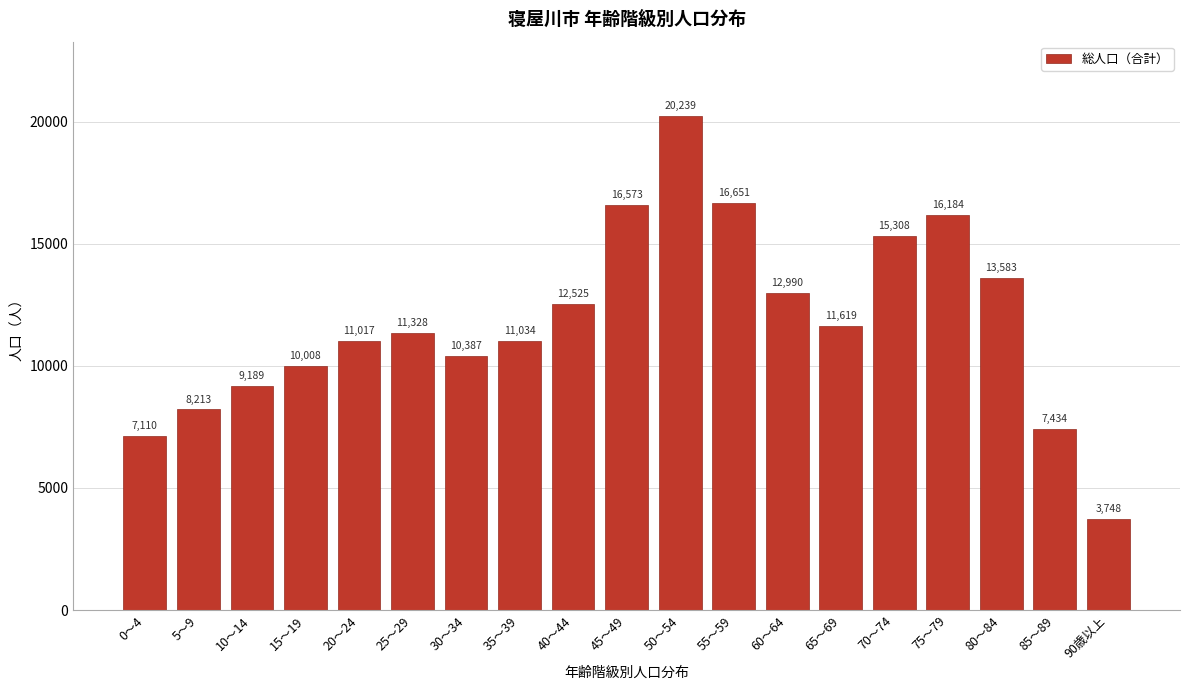

Reading right to left, what are all the values shown in this chart?

90歳以上=3748	85～89=7434	80～84=13583	75～79=16184	70～74=15308	65～69=11619	60～64=12990	55～59=16651	50～54=20239	45～49=16573	40～44=12525	35～39=11034	30～34=10387	25～29=11328	20～24=11017	15～19=10008	10～14=9189	5～9=8213	0～4=7110